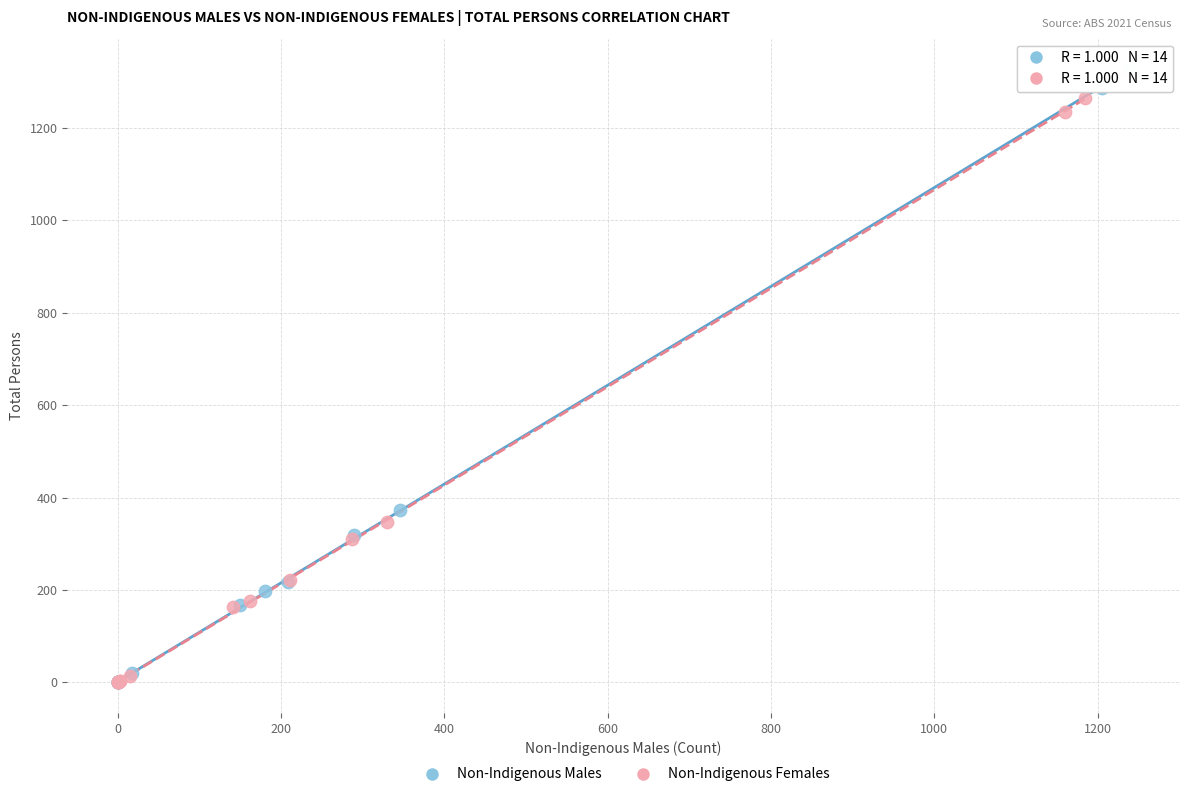

Which series has the largest Y range (max minus min)?

Non-Indigenous Males